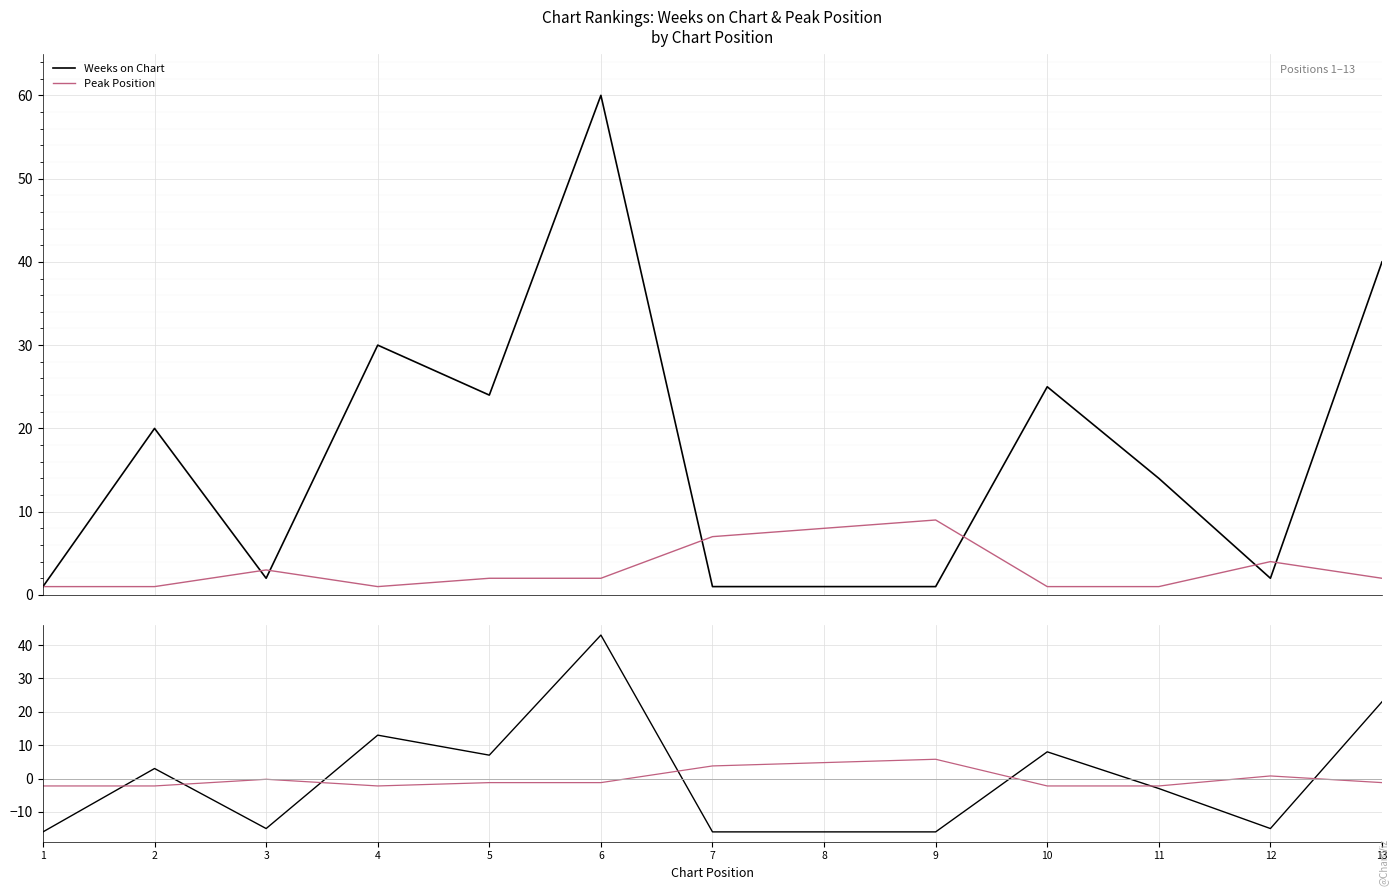

At which category does Peak Position (delta) reach its first local peak?

3